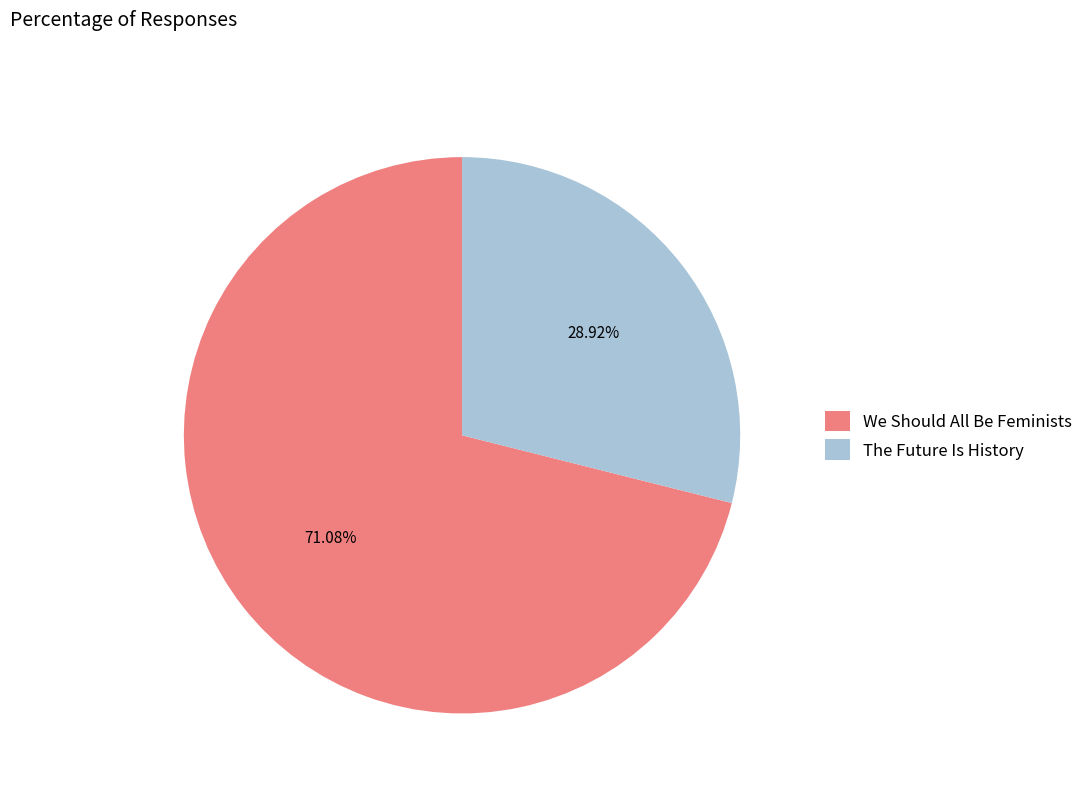

What is the smallest slice in the pie chart?

The Future Is History